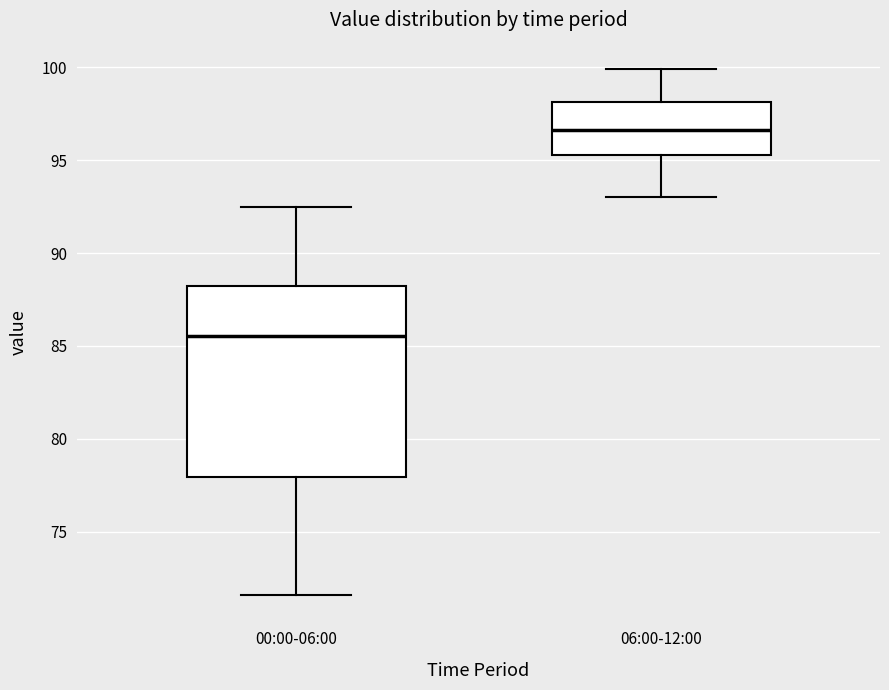

Where is the lower edge of the box for 00:00-06:00 on the y-axis? The values are not printed on the chart, so give them approximately, as read against the axis.

78.0